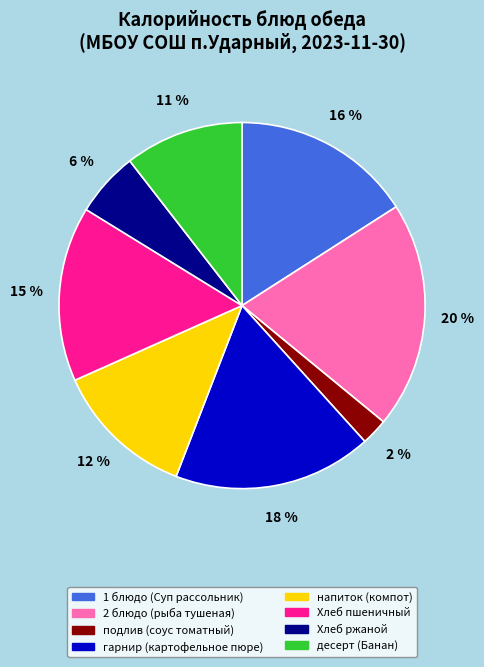

Which category has the smallest portion of the pie?

подлив (соус томатный)